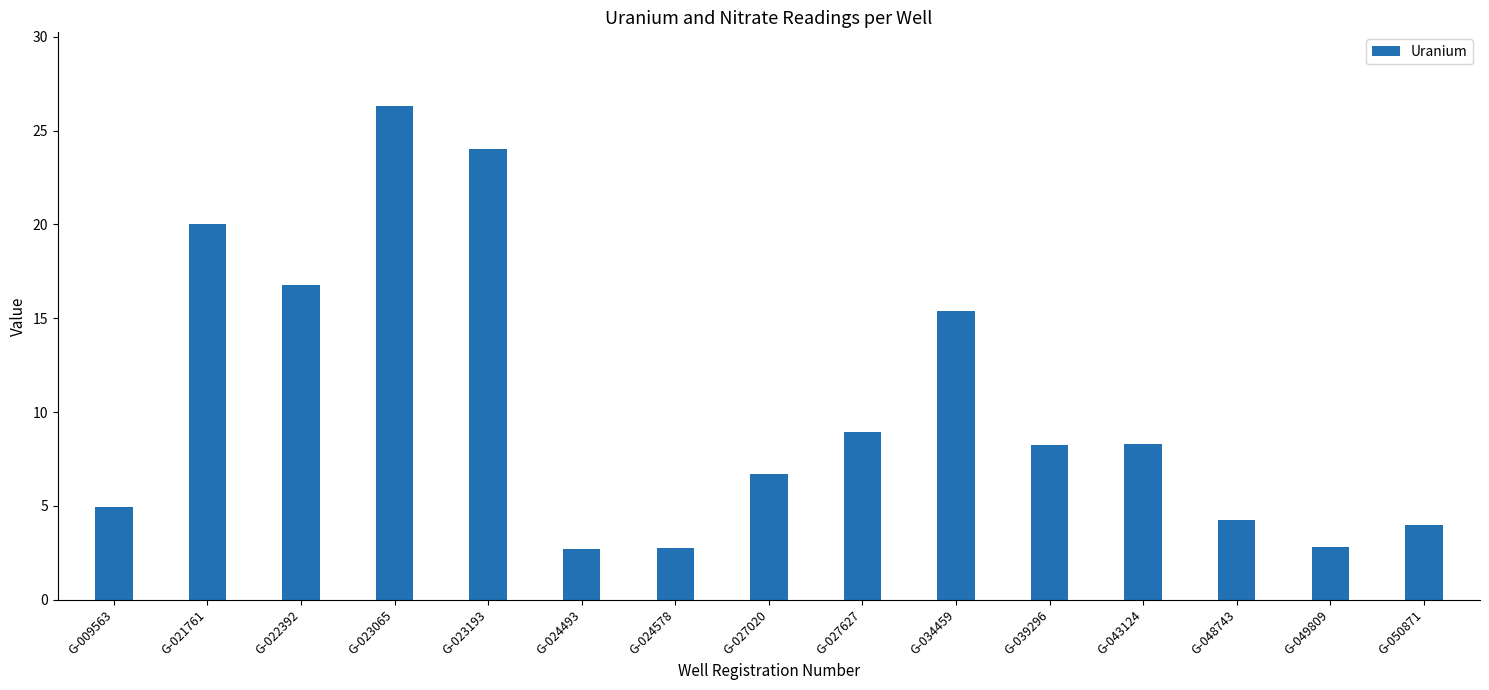

How many series are shown in this chart?

1